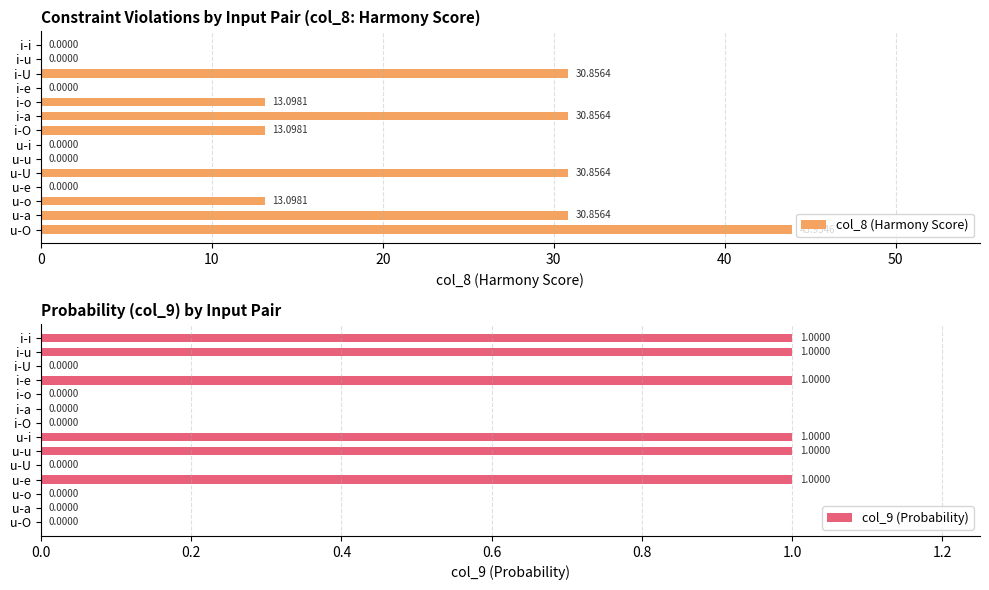

How many groups of bars are there?

14